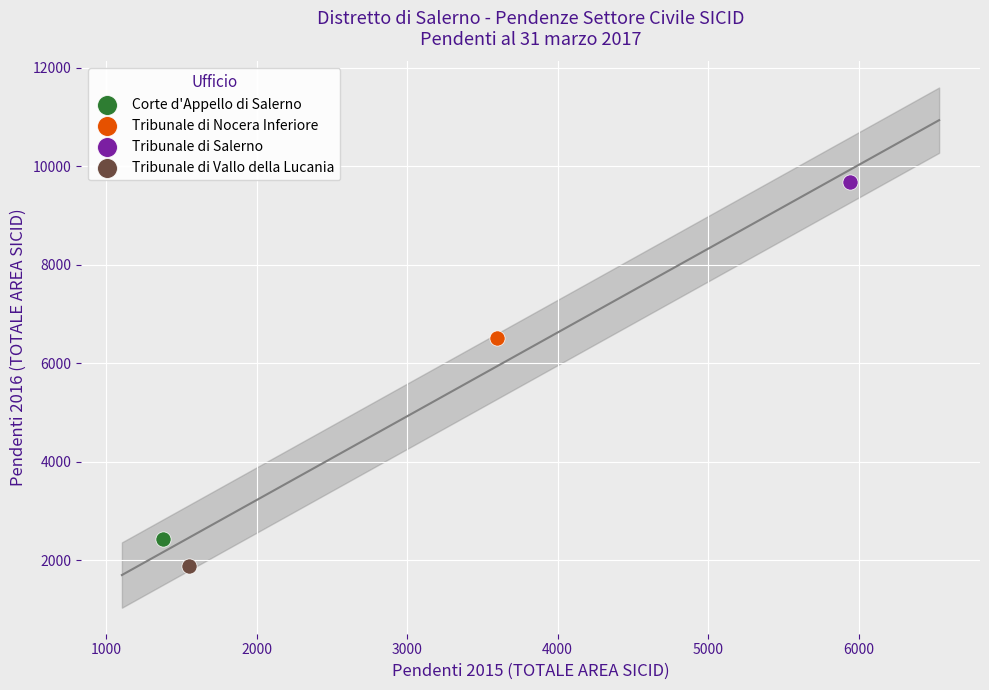

What are all the series names shown in the legend?

Corte d'Appello di Salerno, Tribunale di Nocera Inferiore, Tribunale di Salerno, Tribunale di Vallo della Lucania